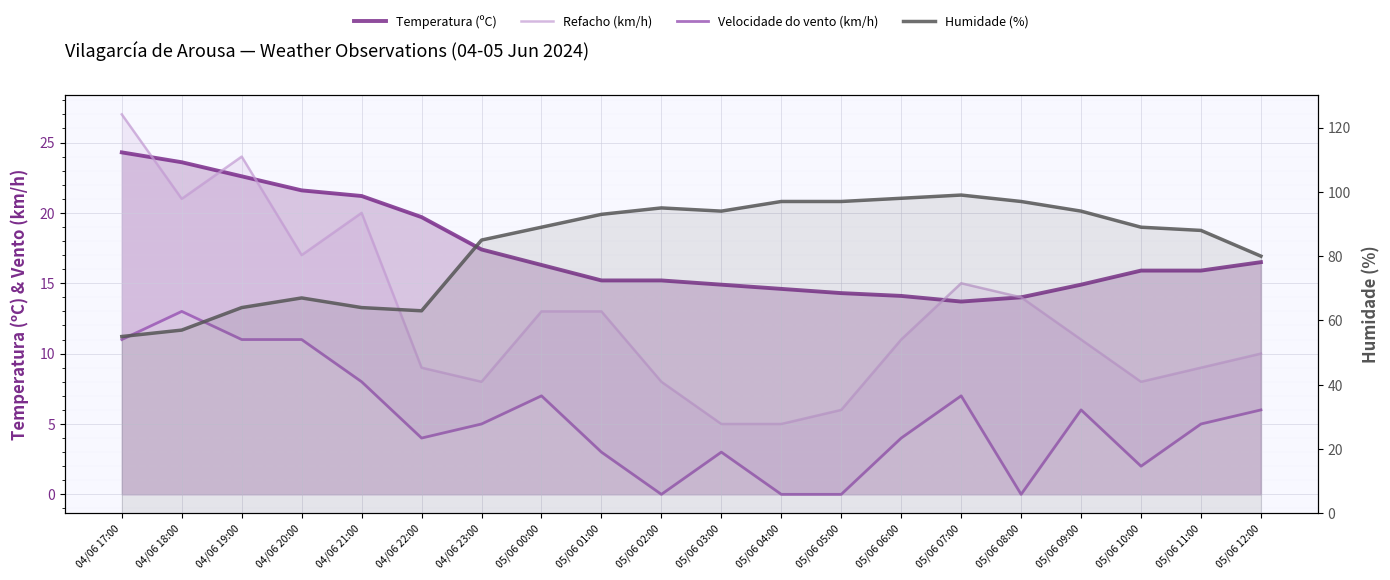

What is the difference between the second highest and minimum values in the Velocidade do vento (km/h) series?

11.0